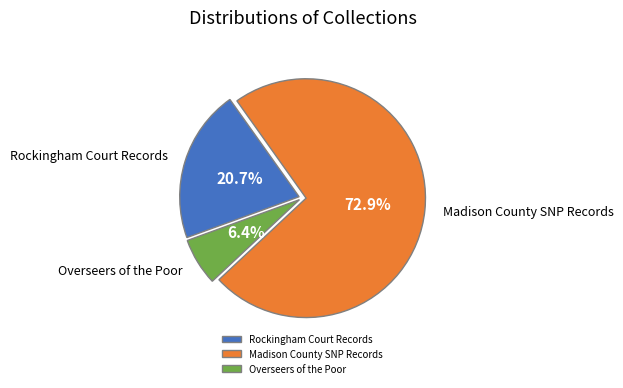

What is the ratio of the value at Rockingham Court Records to the value at Madison County SNP Records?

0.3